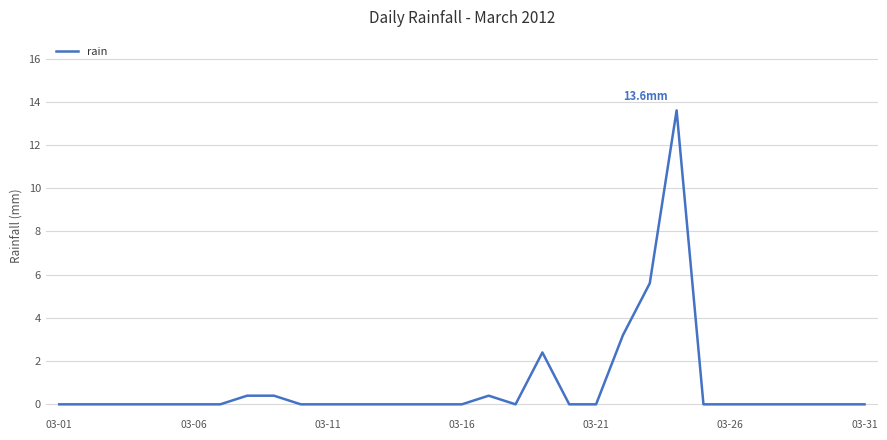

Does the chart have visible grid lines?

Yes